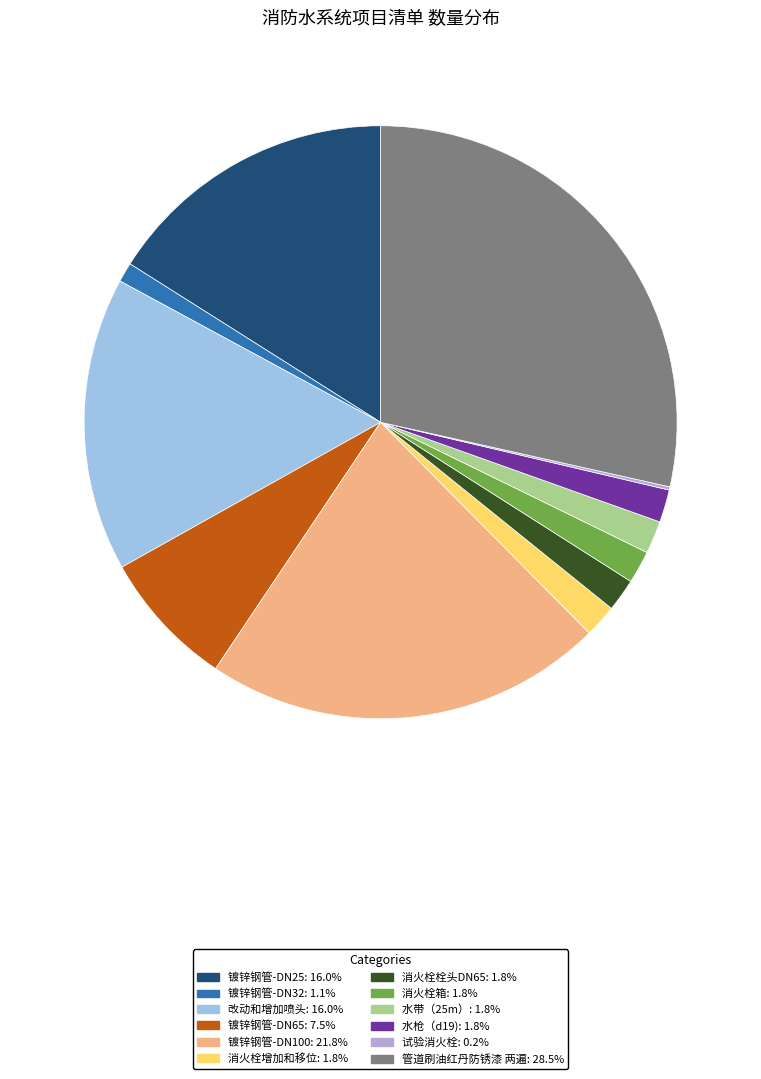

How many slices are in this pie chart?

12